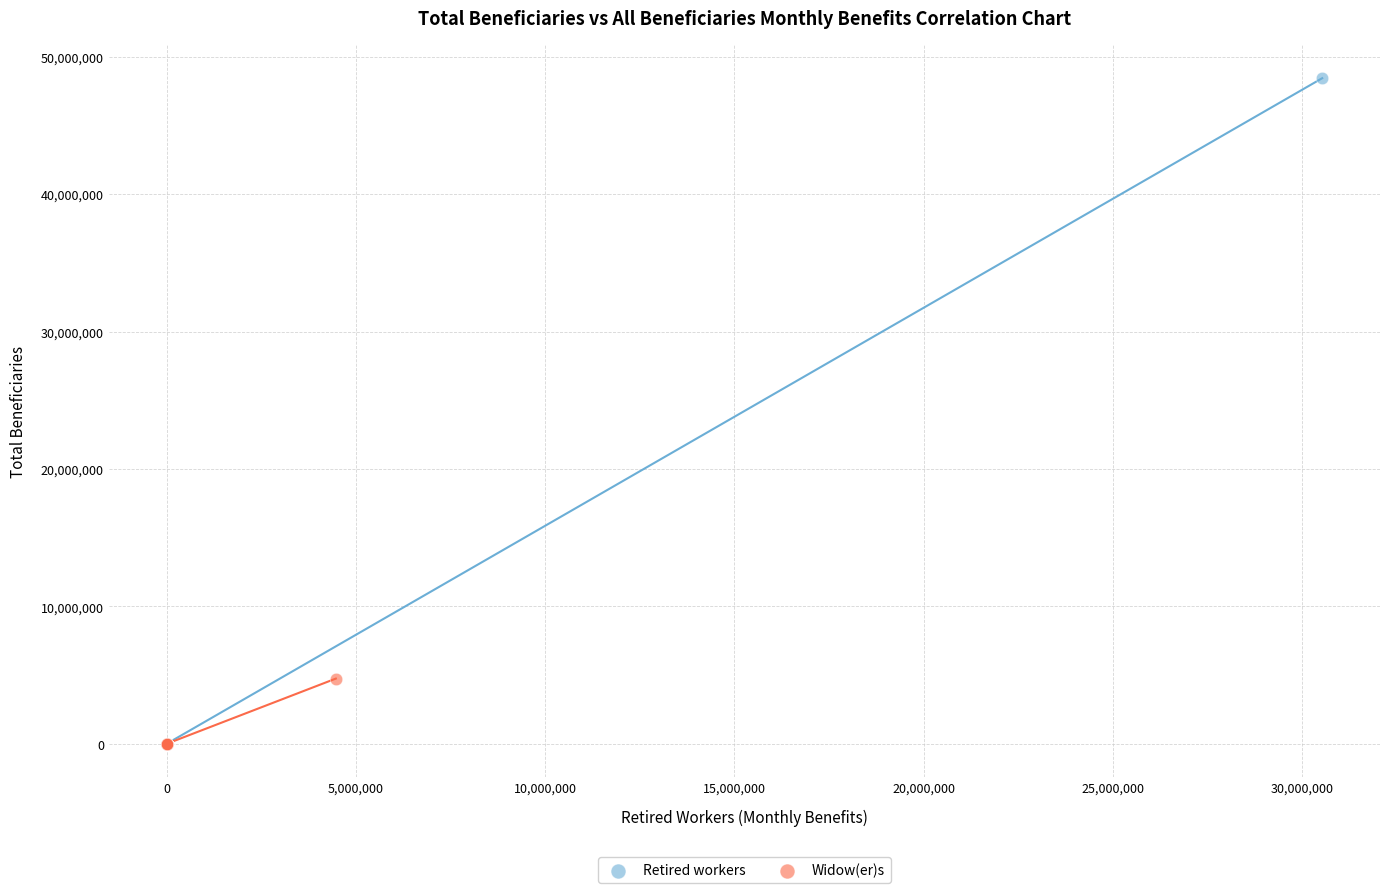

Which series has the largest Y range (max minus min)?

Retired workers